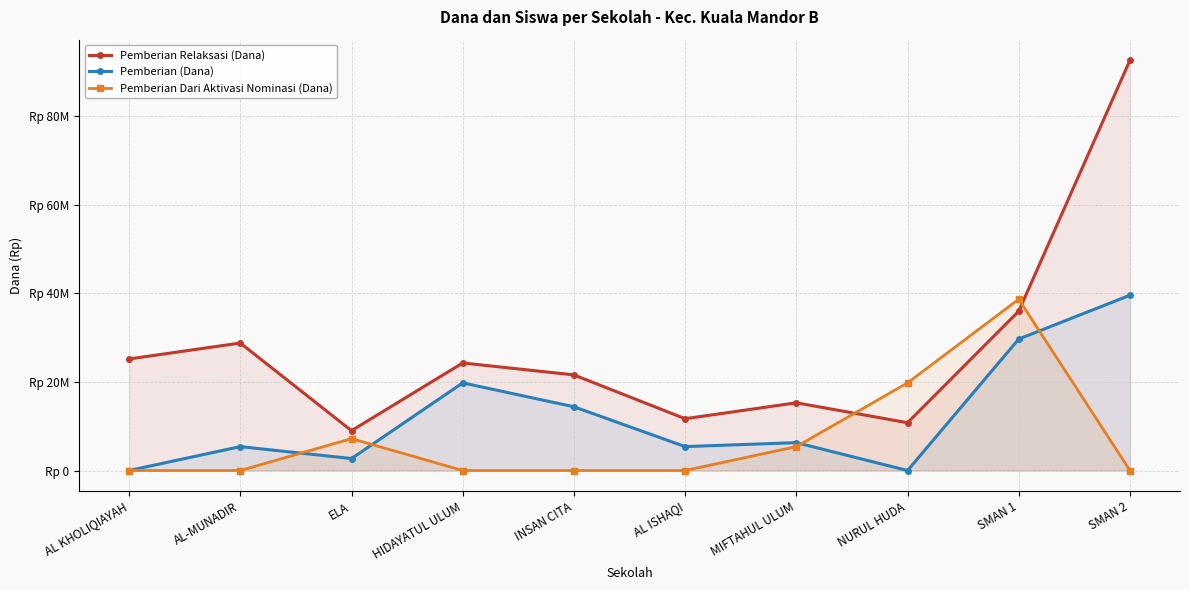

The value of Pemberian (Dana) at AL KHOLIQIAYAH is 23229090. True or false?

False